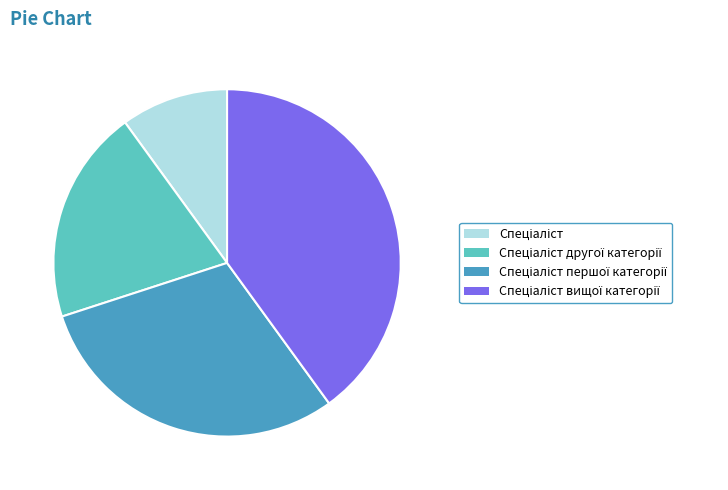

Is there any slice that represents more than half of the pie?

No